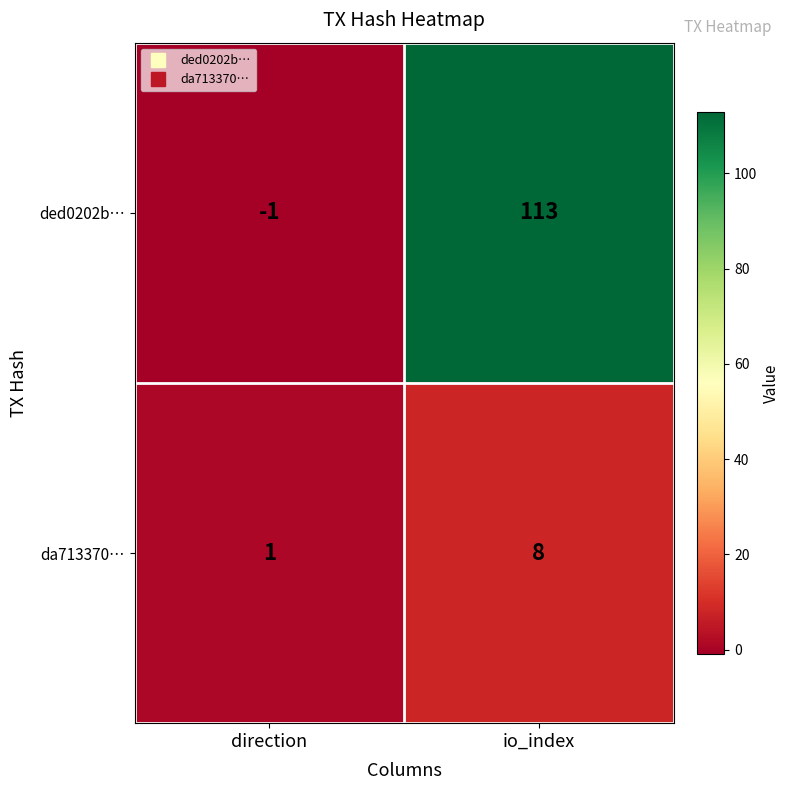

The da713370… series shows 8 at io_index. True or false?

True